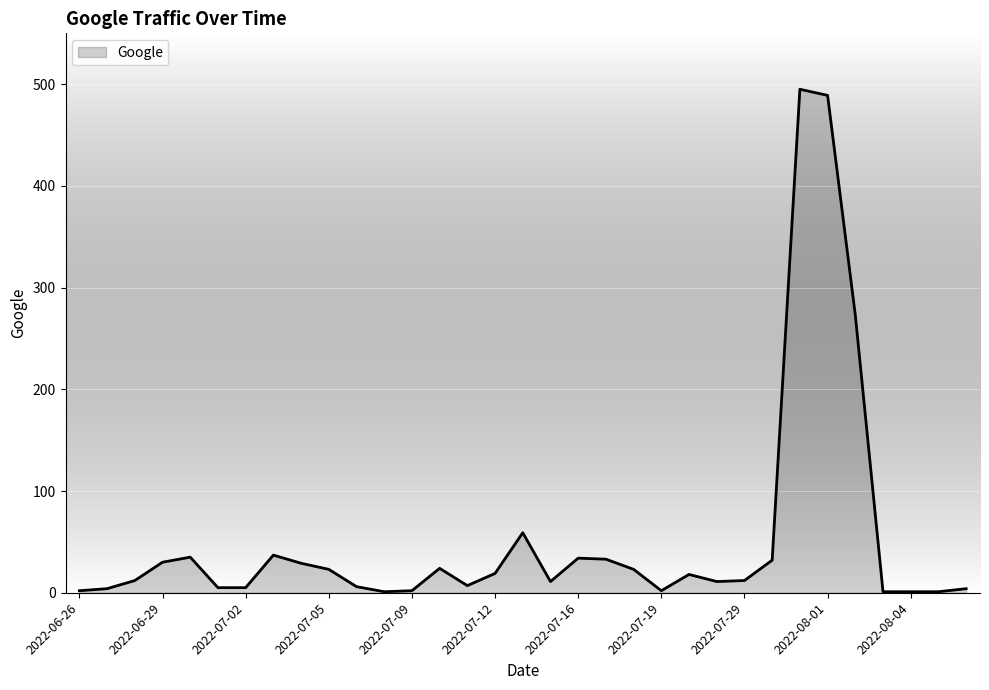

True or false: there are more than 2 points higher than both neighbors.

True